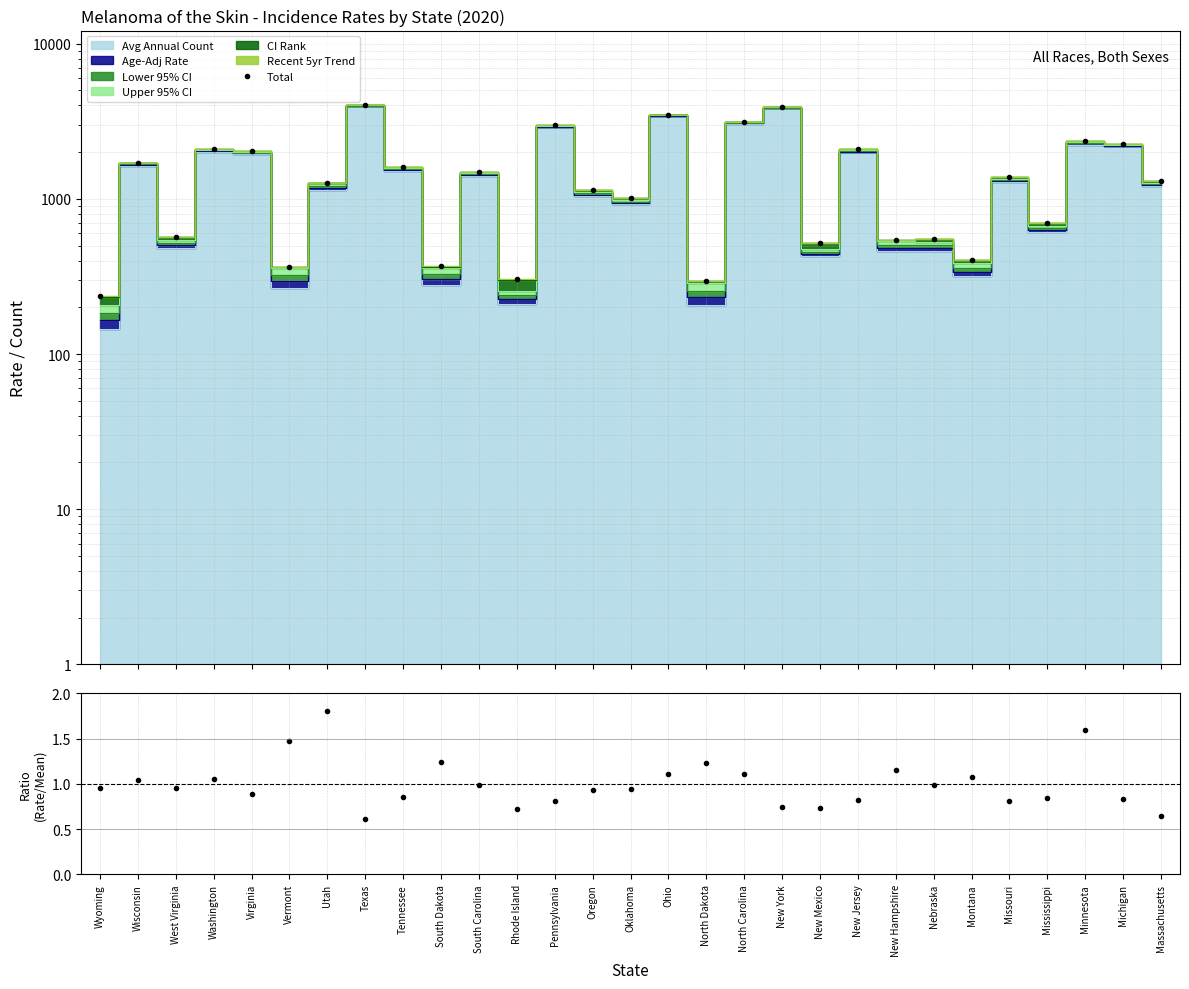

Which series has the largest range (max minus min)?

Total